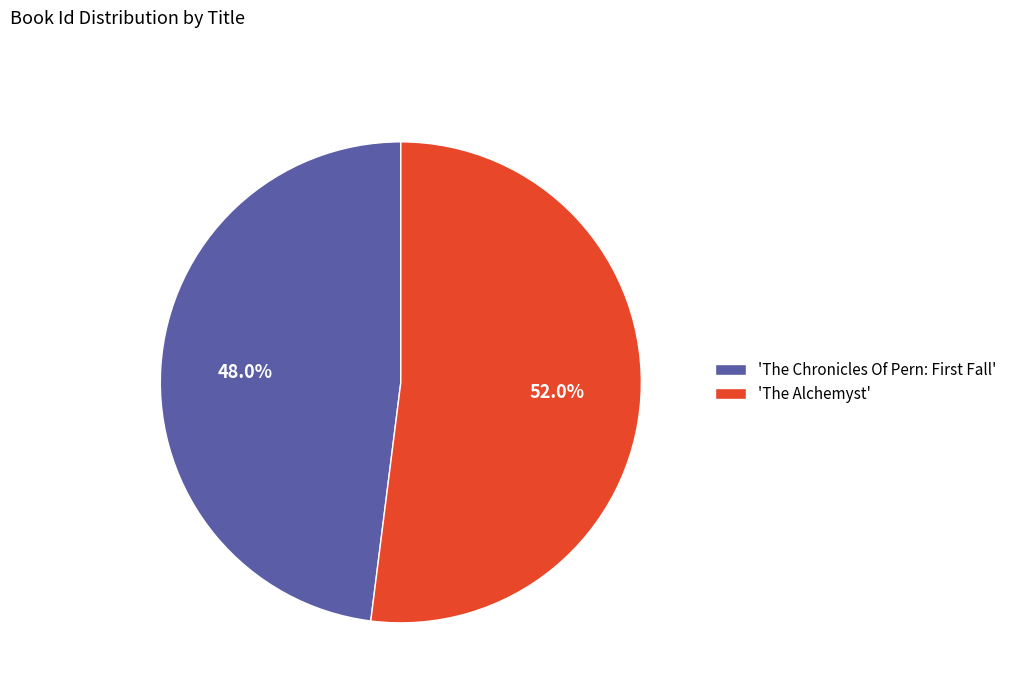

Rank the categories by value from lowest to highest.

'The Chronicles Of Pern: First Fall', 'The Alchemyst'